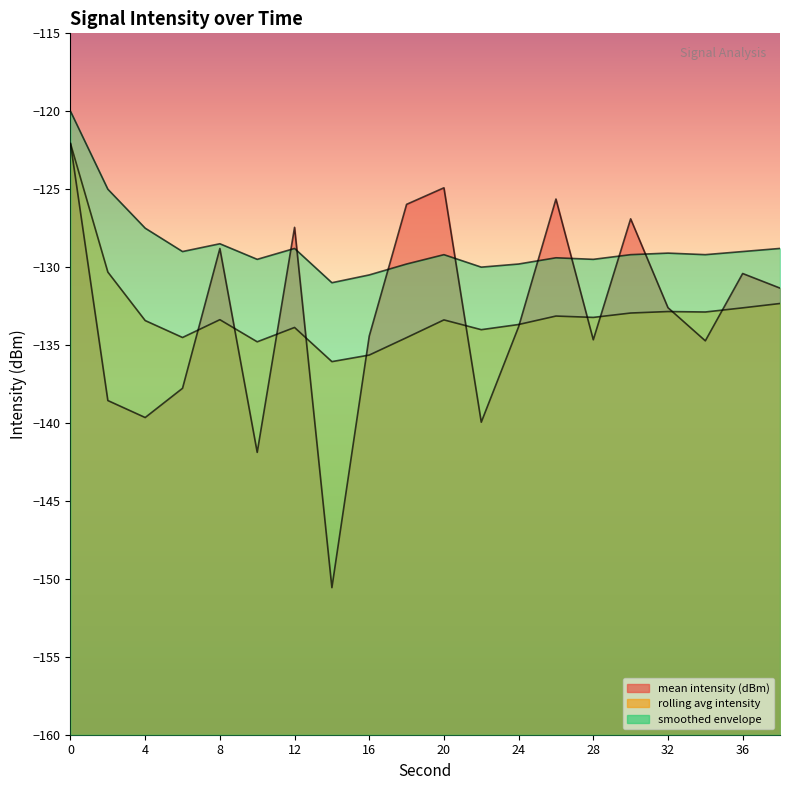

Reading left to right, list all the values displayed in this chart.

mean intensity (dBm): 0=-122.1	2=-138.6	4=-139.6	6=-137.8	8=-128.8	10=-141.9	12=-127.4	14=-150.6	16=-134.4	18=-126.0	20=-124.9	22=-139.9	24=-133.8	26=-125.6	28=-134.7	30=-126.9	32=-132.6	34=-134.7	36=-130.4	38=-131.3
rolling avg intensity: 0=-122.1	2=-130.3	4=-133.4	6=-134.5	8=-133.4	10=-134.8	12=-133.9	14=-136.1	16=-135.6	18=-134.5	20=-133.4	22=-134.0	24=-133.7	26=-133.1	28=-133.2	30=-132.9	32=-132.8	34=-132.9	36=-132.6	38=-132.3
smoothed envelope: 0=-120.0	2=-125.0	4=-127.5	6=-129.0	8=-128.5	10=-129.5	12=-128.8	14=-131.0	16=-130.5	18=-129.8	20=-129.2	22=-130.0	24=-129.8	26=-129.4	28=-129.5	30=-129.2	32=-129.1	34=-129.2	36=-129.0	38=-128.8